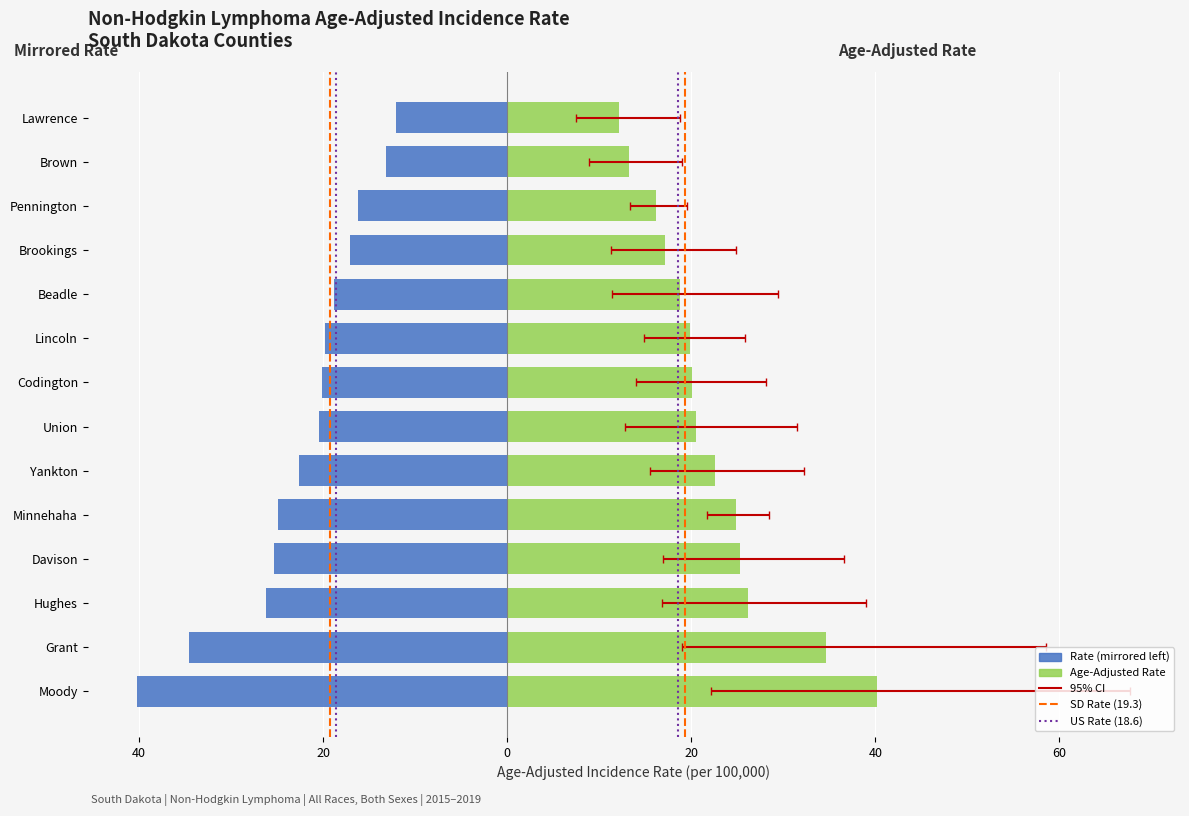

List the labels in order of Age-Adjusted Rate value, smallest first.

Lawrence, Brown, Pennington, Brookings, Beadle, Lincoln, Codington, Union, Yankton, Minnehaha, Davison, Hughes, Grant, Moody